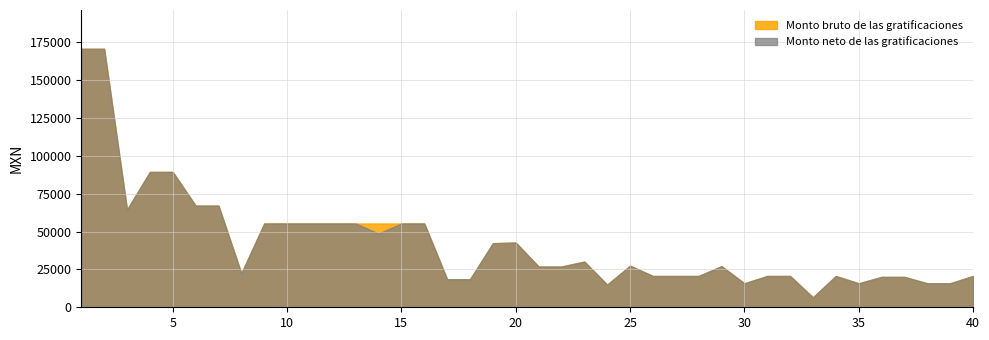

What is the lowest value of the Monto neto de las gratificaciones series?

6563.0